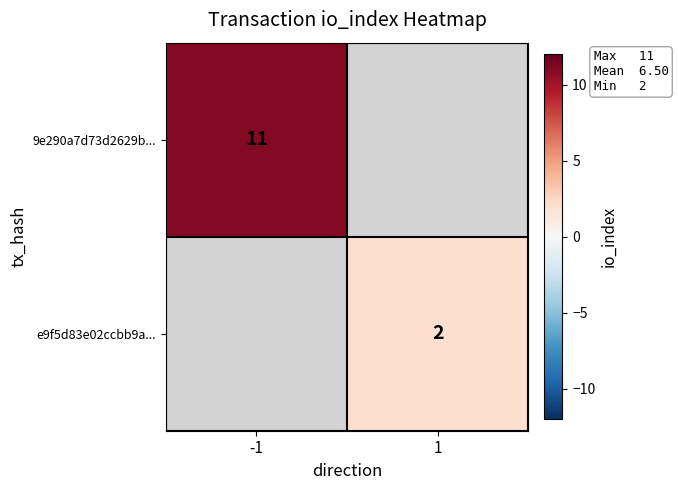

Is it true that 9e290a7d73d2629b... equals 11 at -1?

True